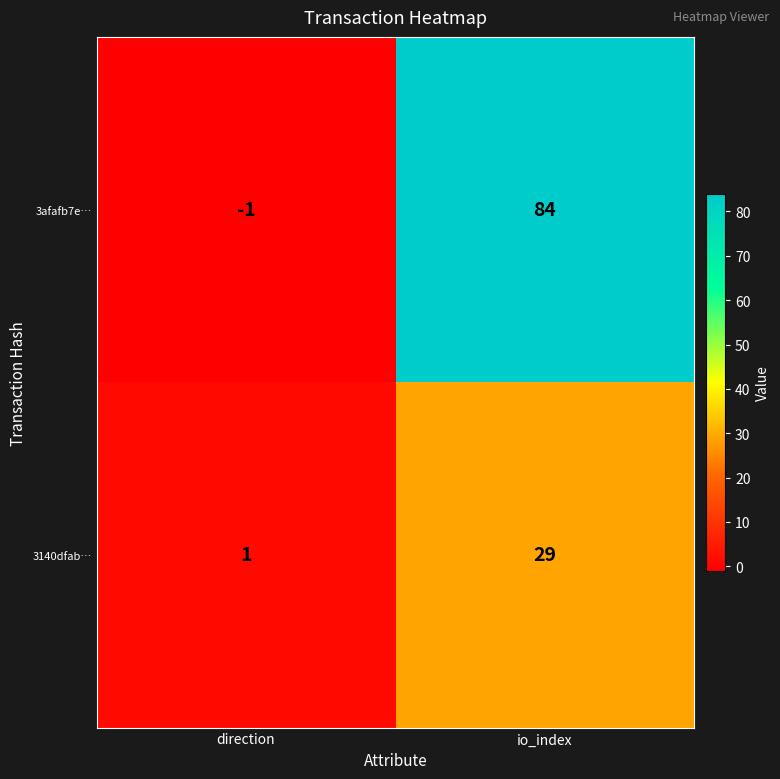

What is the maximum value shown in the chart?

84